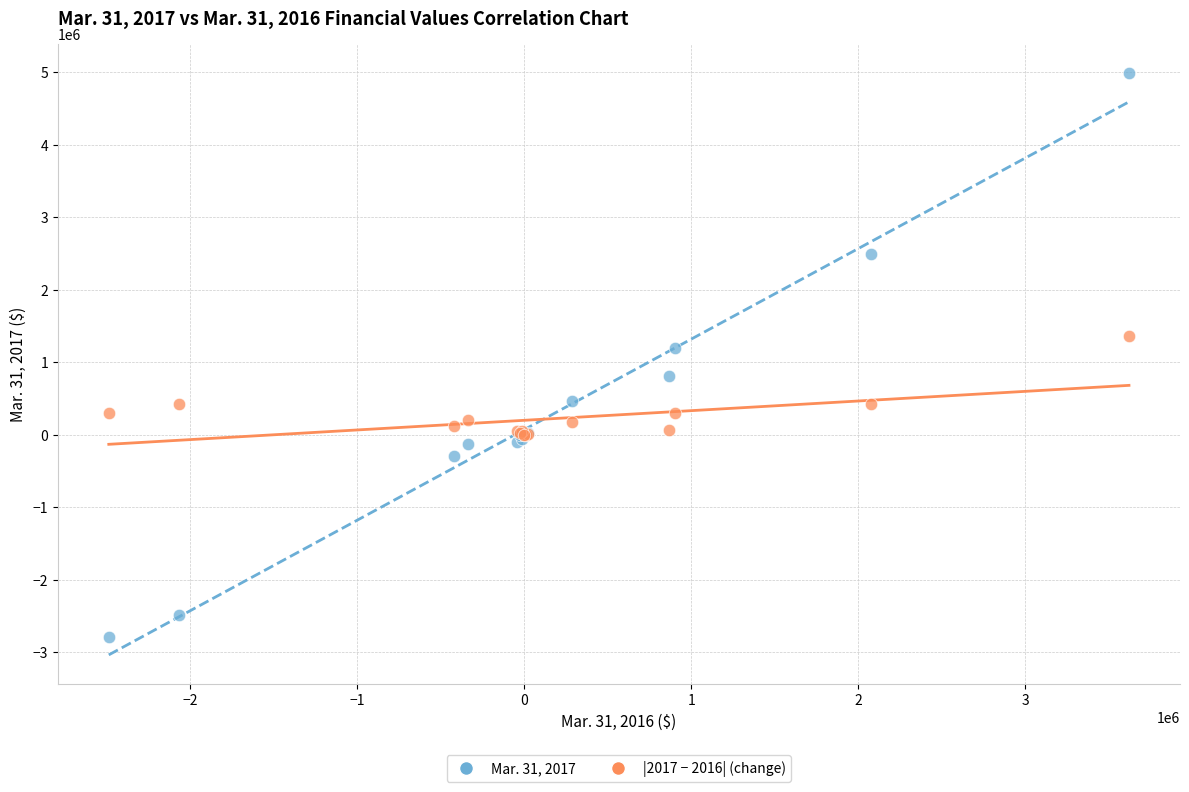

Which series contains the highest Y value?

Mar. 31, 2017